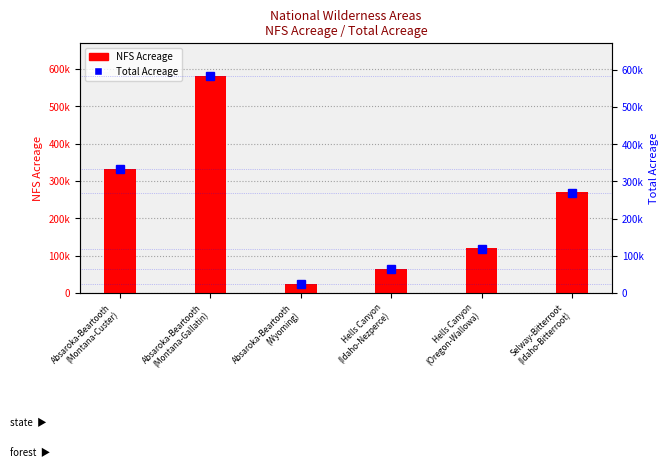

Which series has the largest total across all categories?

Total Acreage